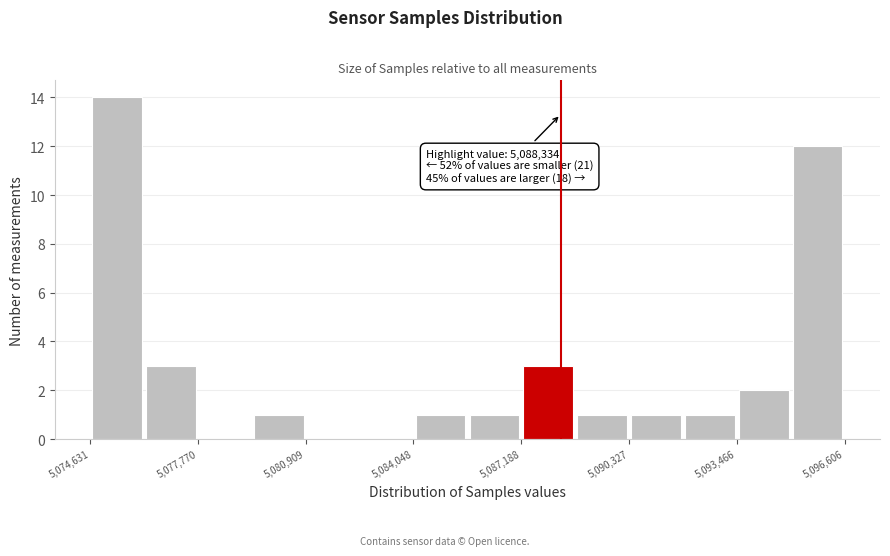

Around what value on the x-axis is the tallest bar? Give the approximate position of its centre, as read against the axis.

5075500